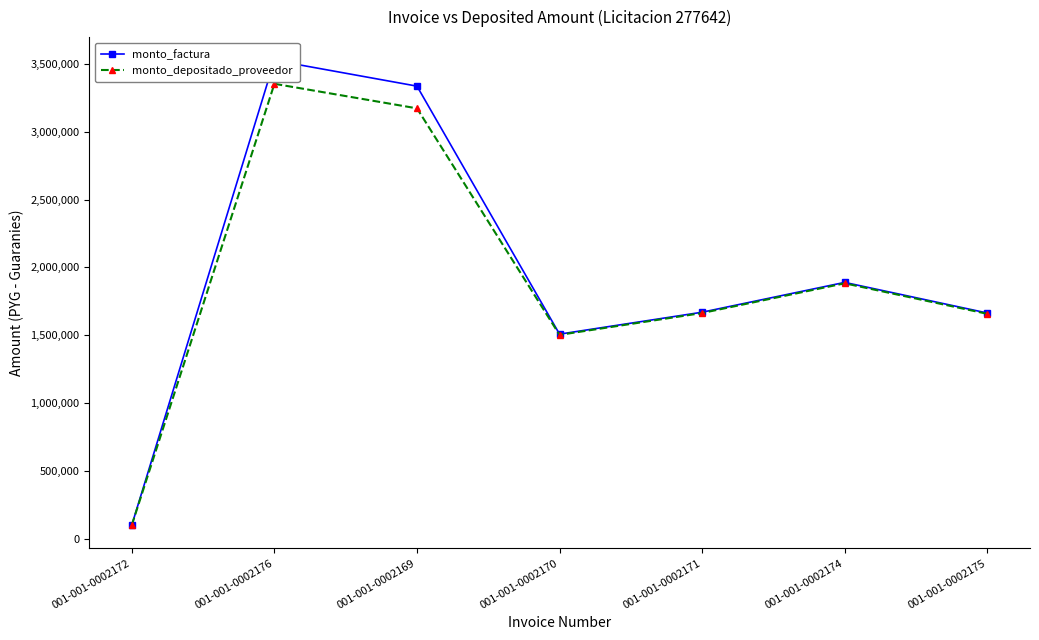

What is the value of the monto_factura point at the 4th from the left?

1509000